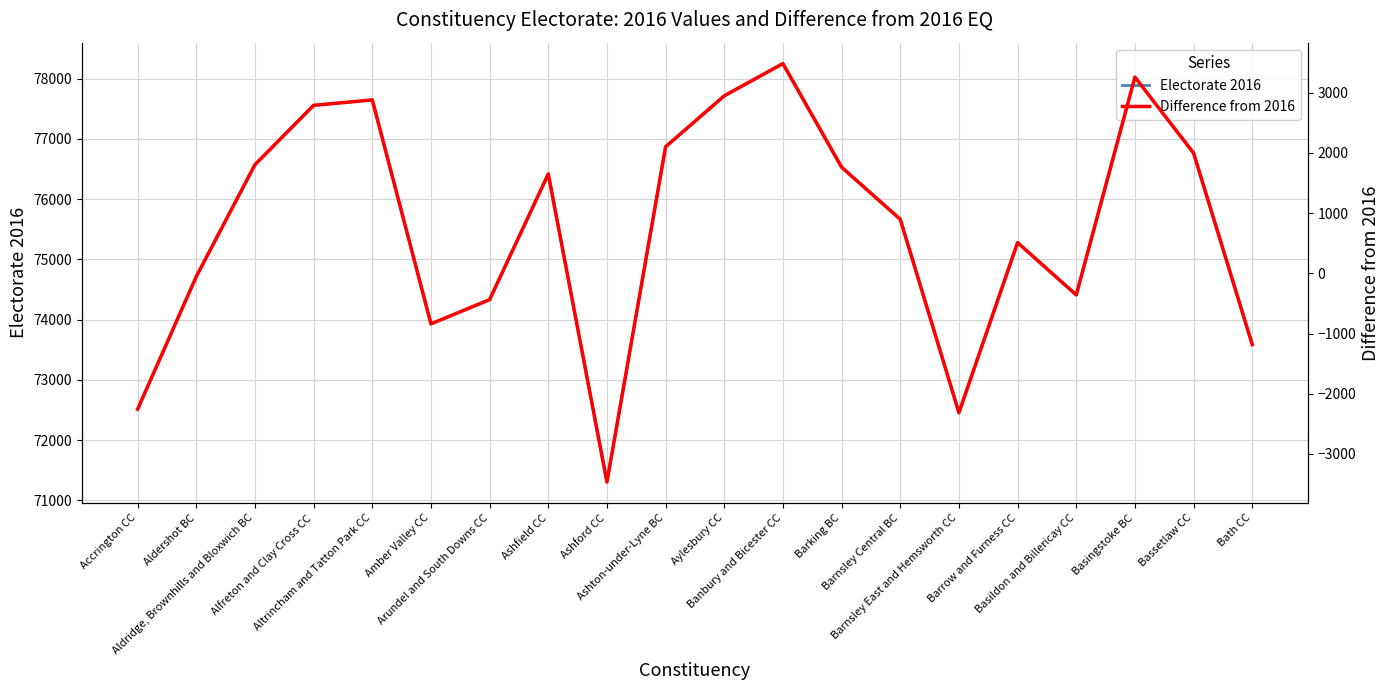

True or false: Electorate 2016 and Difference from 2016 cross at least once.

False